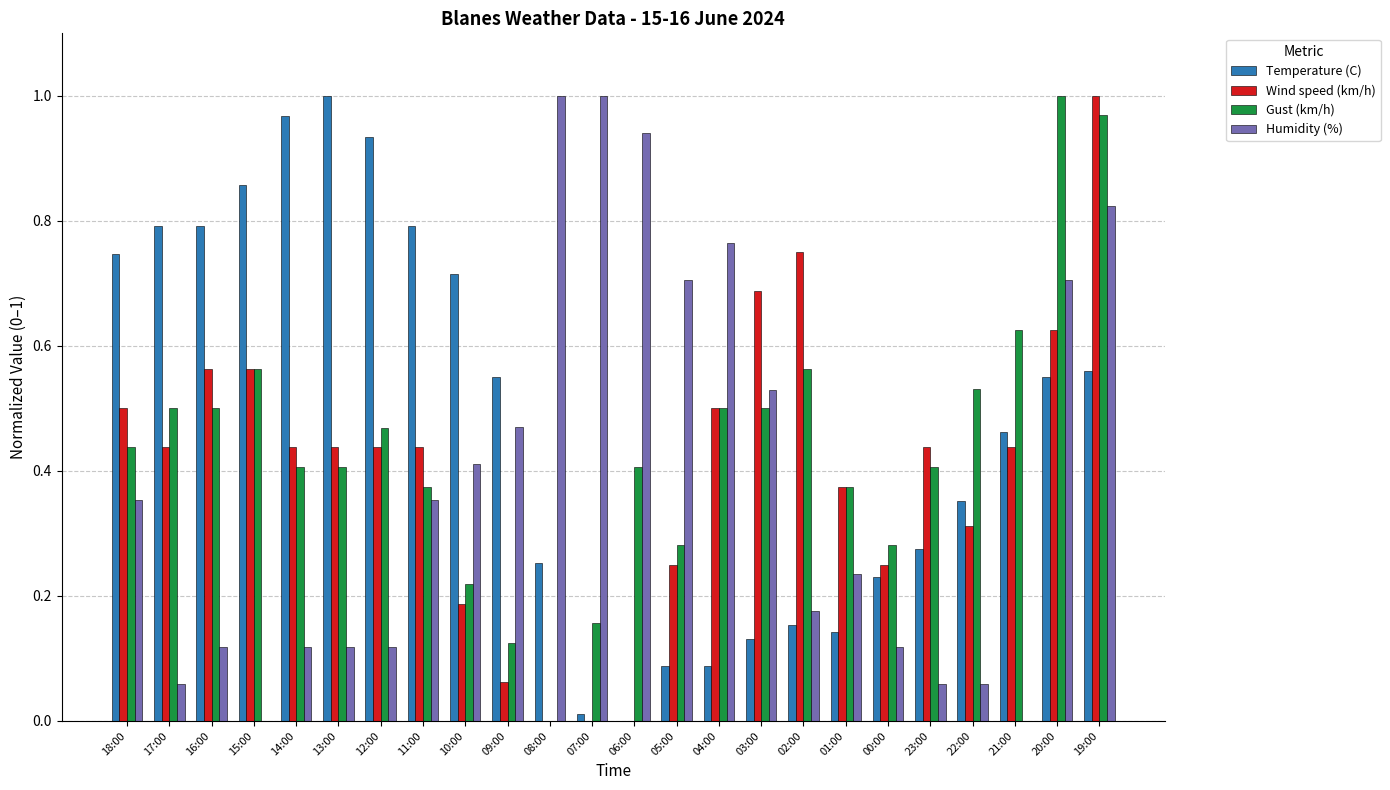

How many categories are shown in the chart?

24